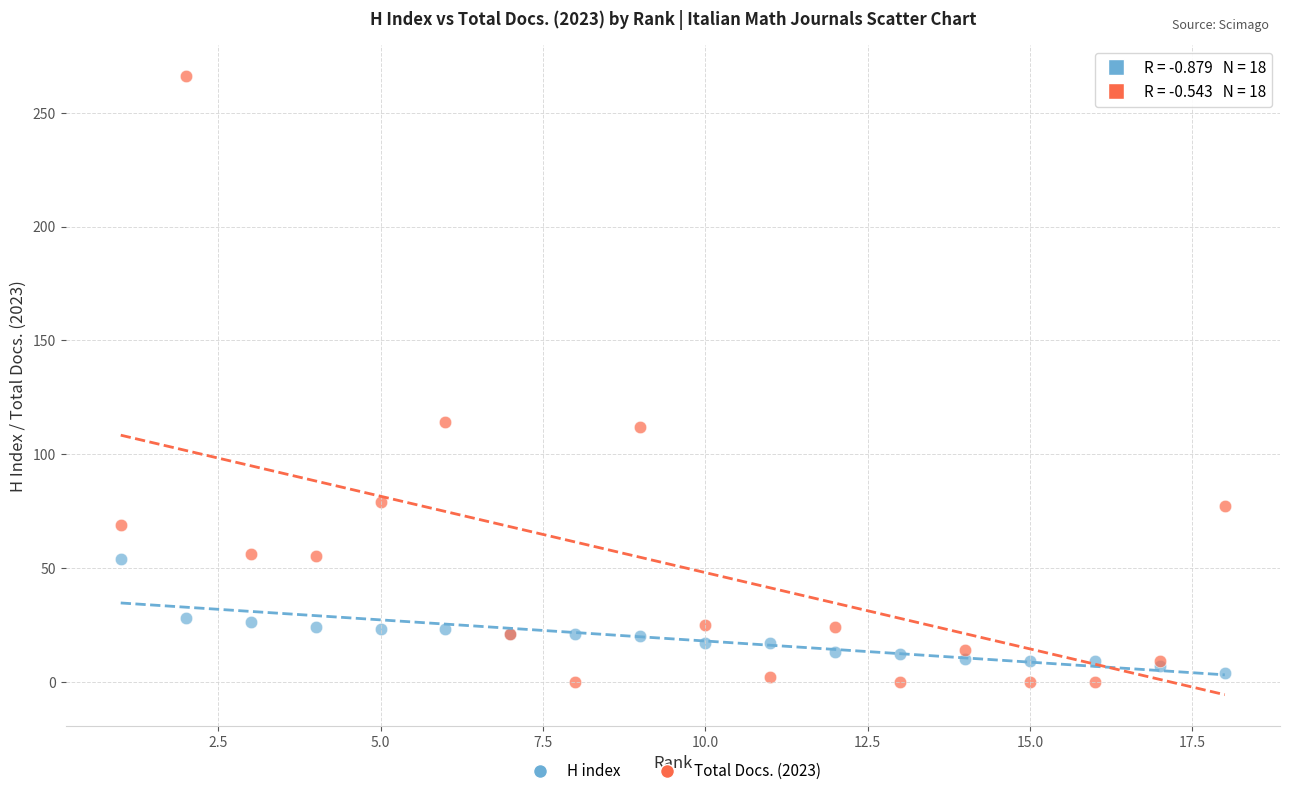

Which series contains the highest Y value?

Total Docs. (2023)